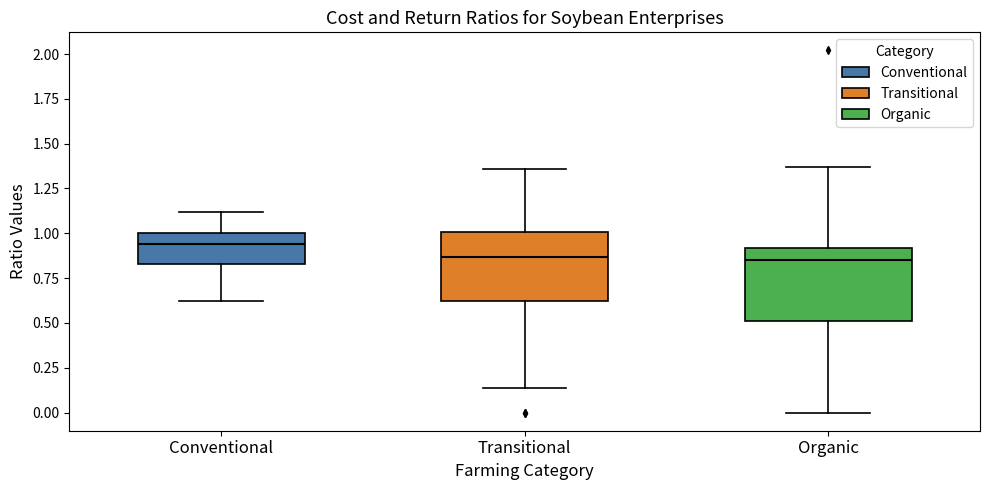

Where is the lower edge of the box for Transitional on the y-axis? The values are not printed on the chart, so give them approximately, as read against the axis.

0.65